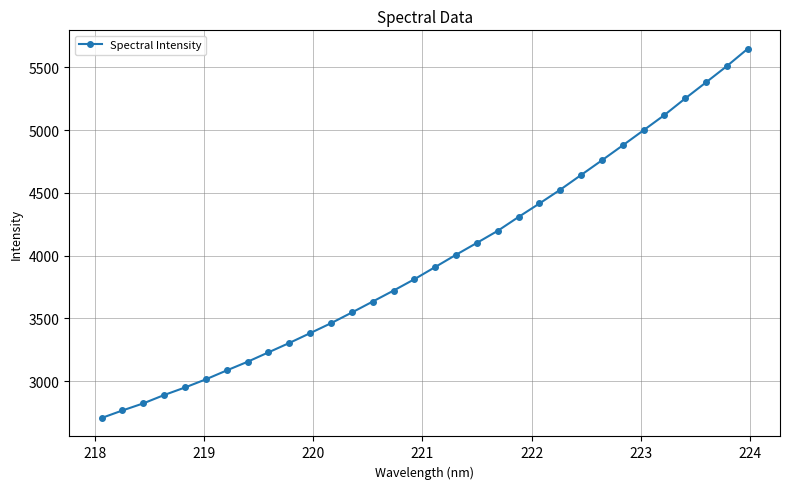

How many lines are shown in the chart?

1